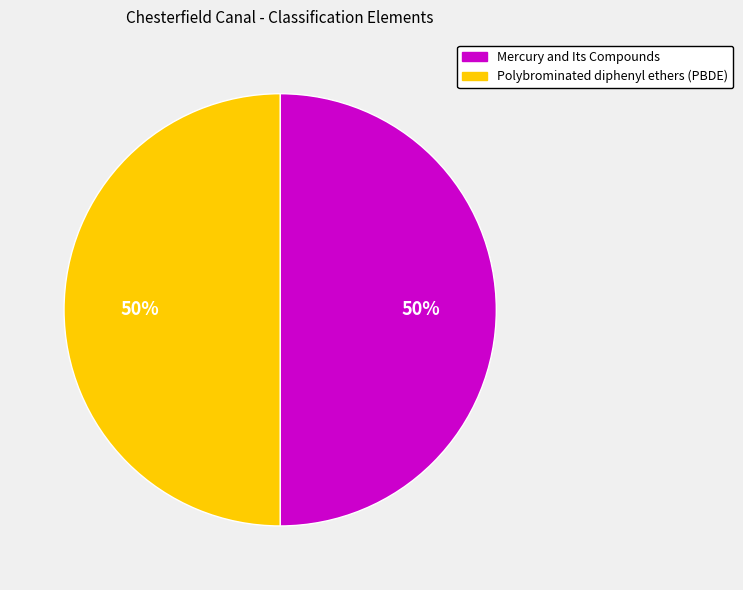

How many slices are in this pie chart?

2